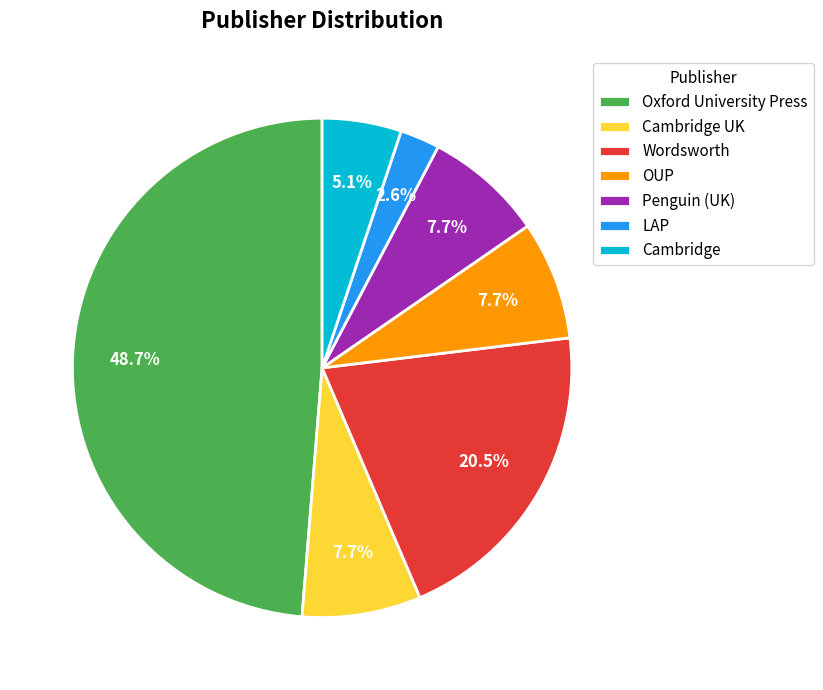

How many segments does this pie chart have?

7